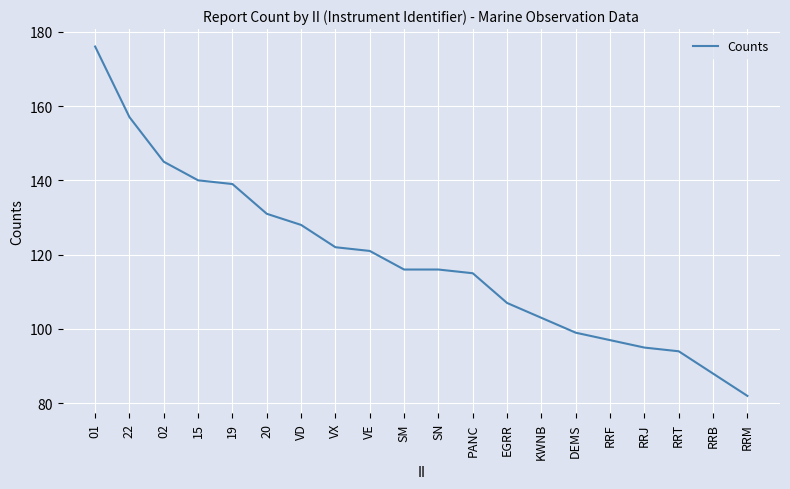

What position from the left is VX?

8